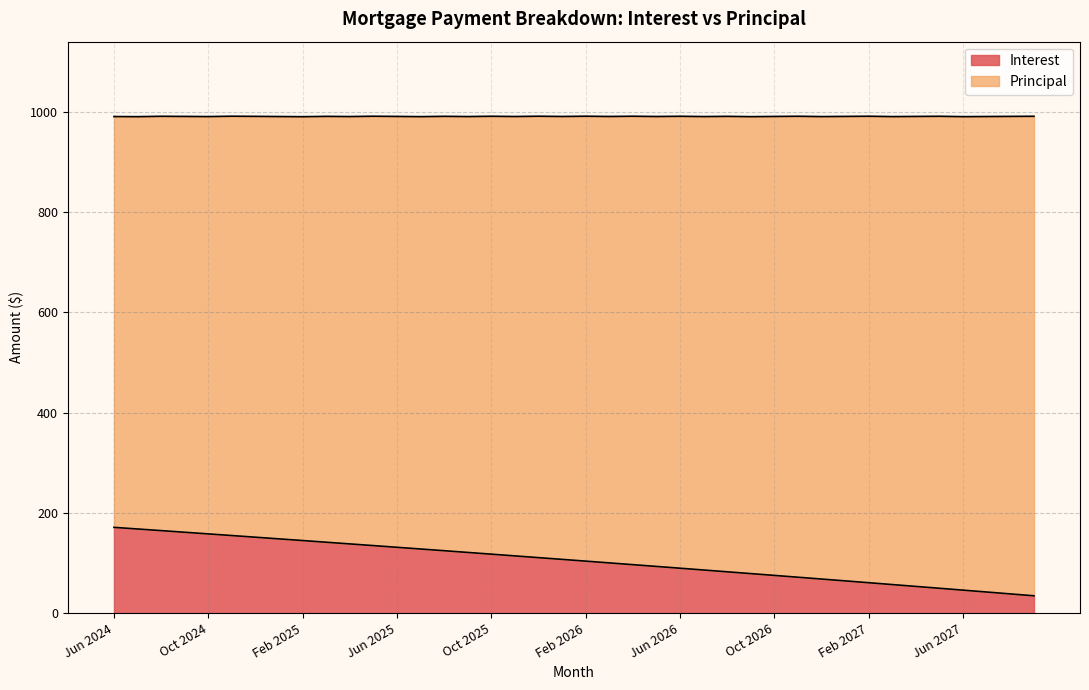

List the labels in order of value, largest first.

Jun 2024, Jul 2024, Aug 2024, Sep 2024, Oct 2024, Nov 2024, Dec 2024, Jan 2025, Feb 2025, Mar 2025, Apr 2025, May 2025, Jun 2025, Jul 2025, Aug 2025, Sep 2025, Oct 2025, Nov 2025, Dec 2025, Jan 2026, Feb 2026, Mar 2026, Apr 2026, May 2026, Jun 2026, Jul 2026, Aug 2026, Sep 2026, Oct 2026, Nov 2026, Dec 2026, Jan 2027, Feb 2027, Mar 2027, Apr 2027, May 2027, Jun 2027, Jul 2027, Aug 2027, Sep 2027